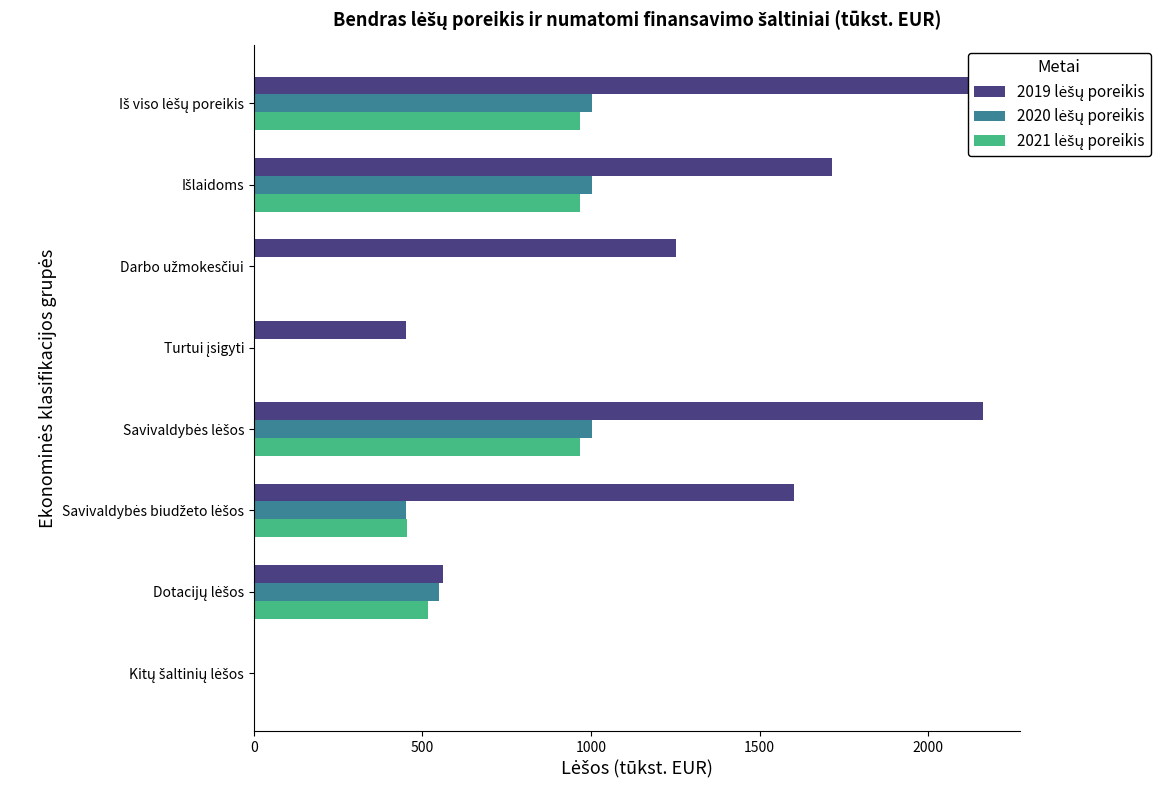

What are all the series names shown in the legend?

2019 lėšų poreikis, 2020 lėšų poreikis, 2021 lėšų poreikis